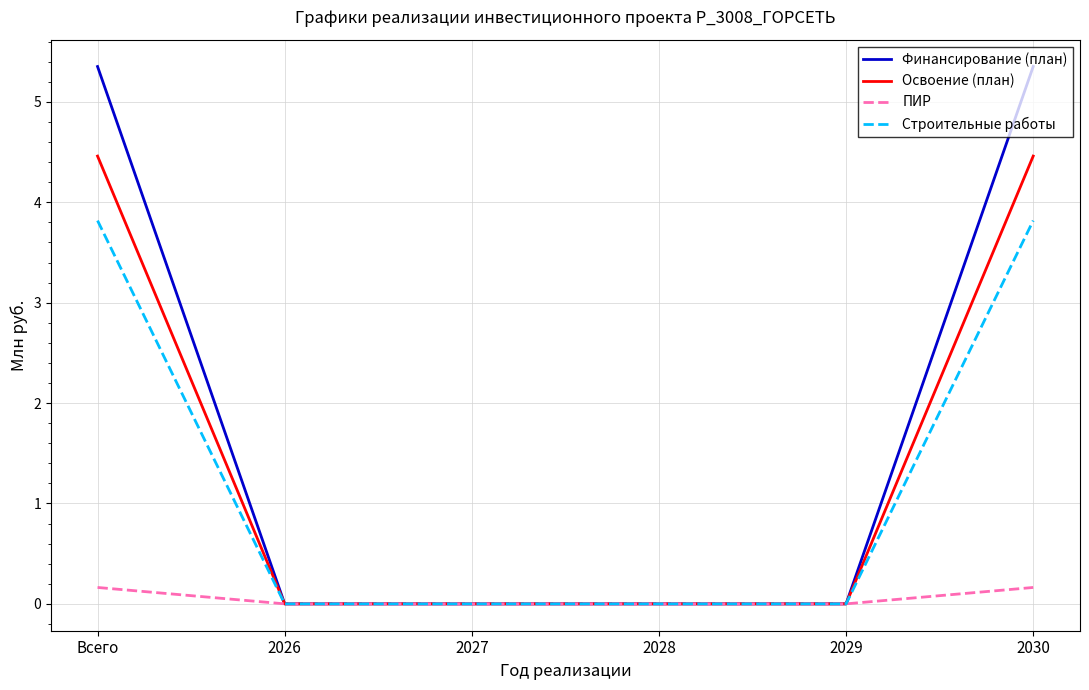

List the series in order of their peak value, highest first.

Финансирование (план), Освоение (план), Строительные работы, ПИР